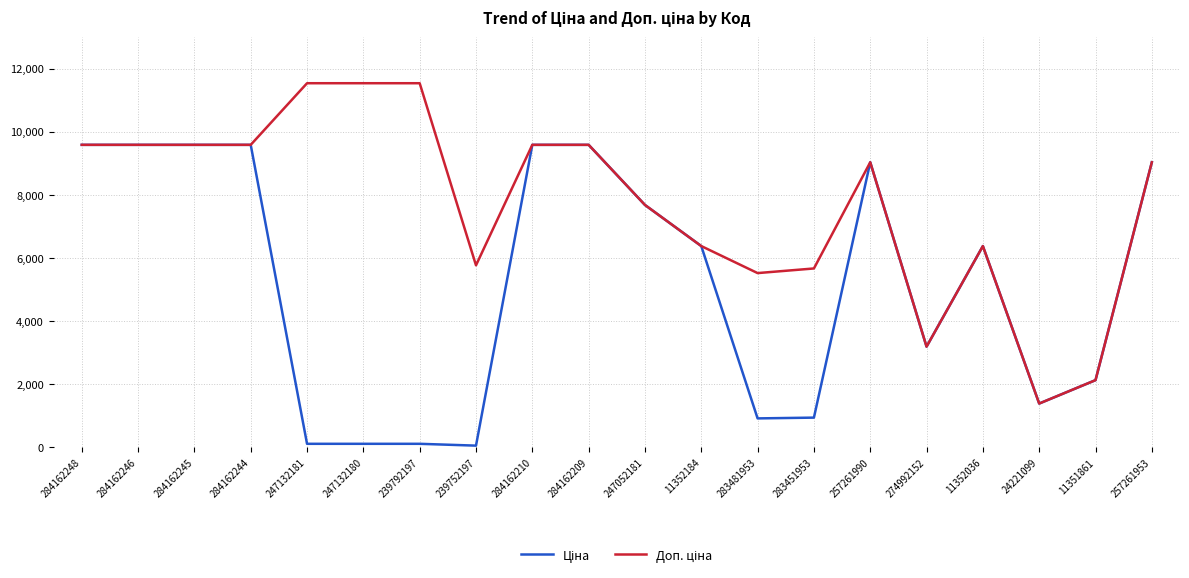

What is the maximum value shown in the chart?

11537.0